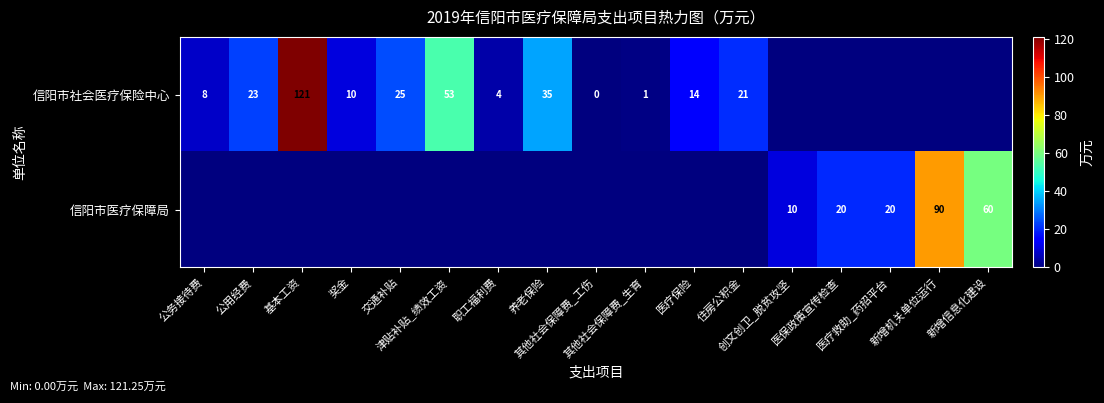

List the series in order of their overall mean, highest first.

信阳市社会医疗保险中心, 信阳市医疗保障局